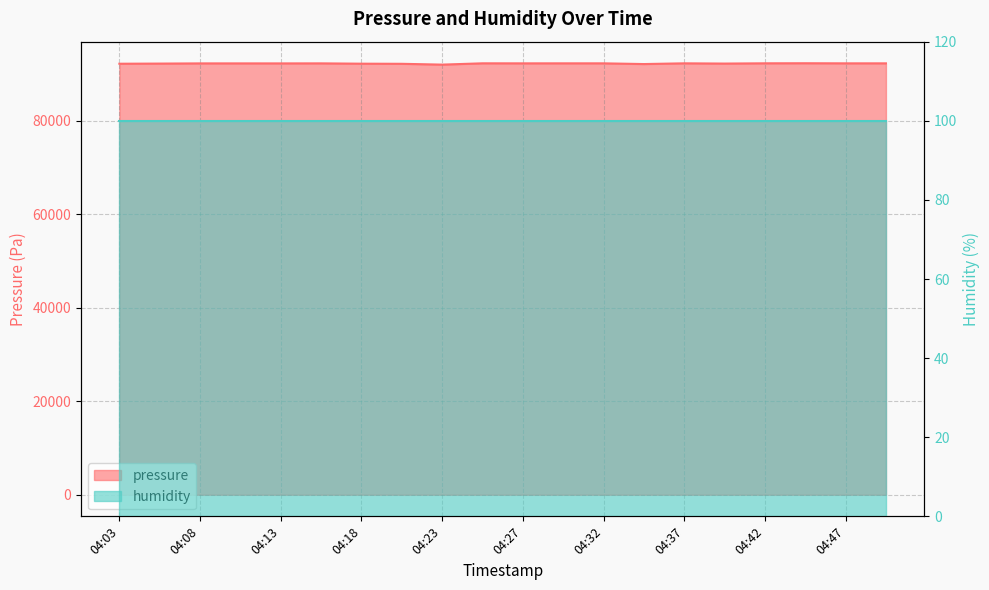

What is the change in value from 04:30 to 04:47?

-0.8